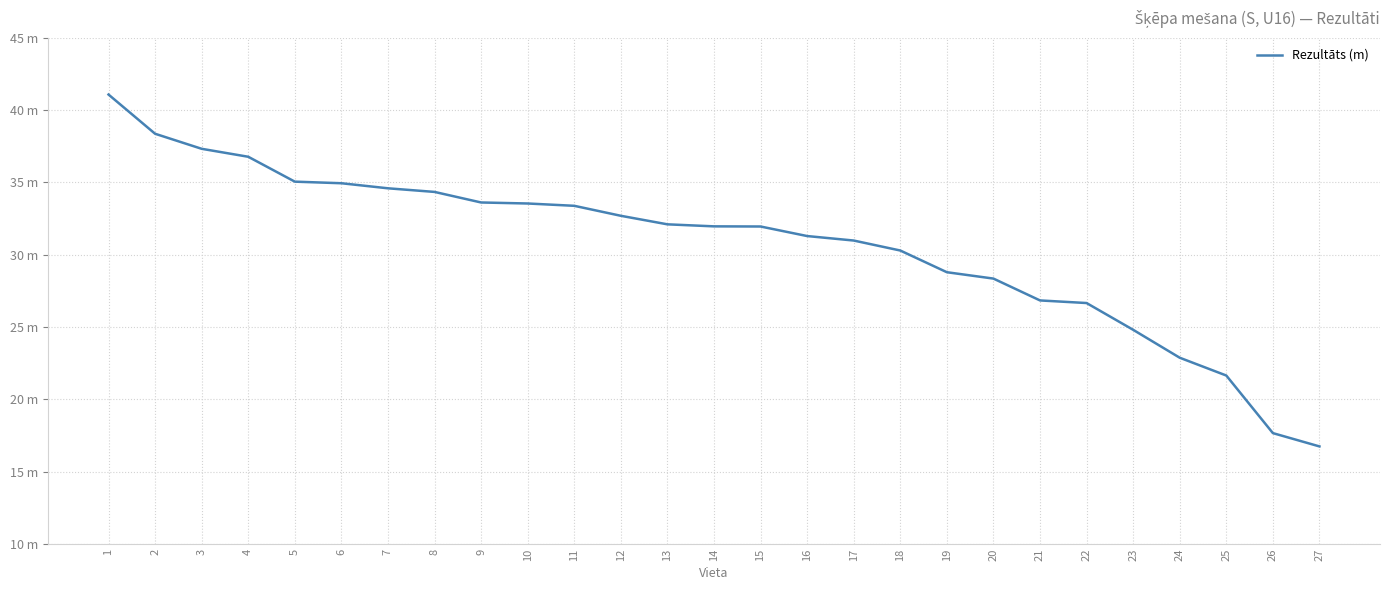

Reading left to right, list all the values displayed in this chart.

41.1	38.4	37.3	36.8	35.0	34.9	34.6	34.3	33.6	33.5	33.4	32.7	32.1	32.0	31.9	31.3	31.0	30.3	28.8	28.4	26.8	26.7	24.8	22.9	21.6	17.7	16.8